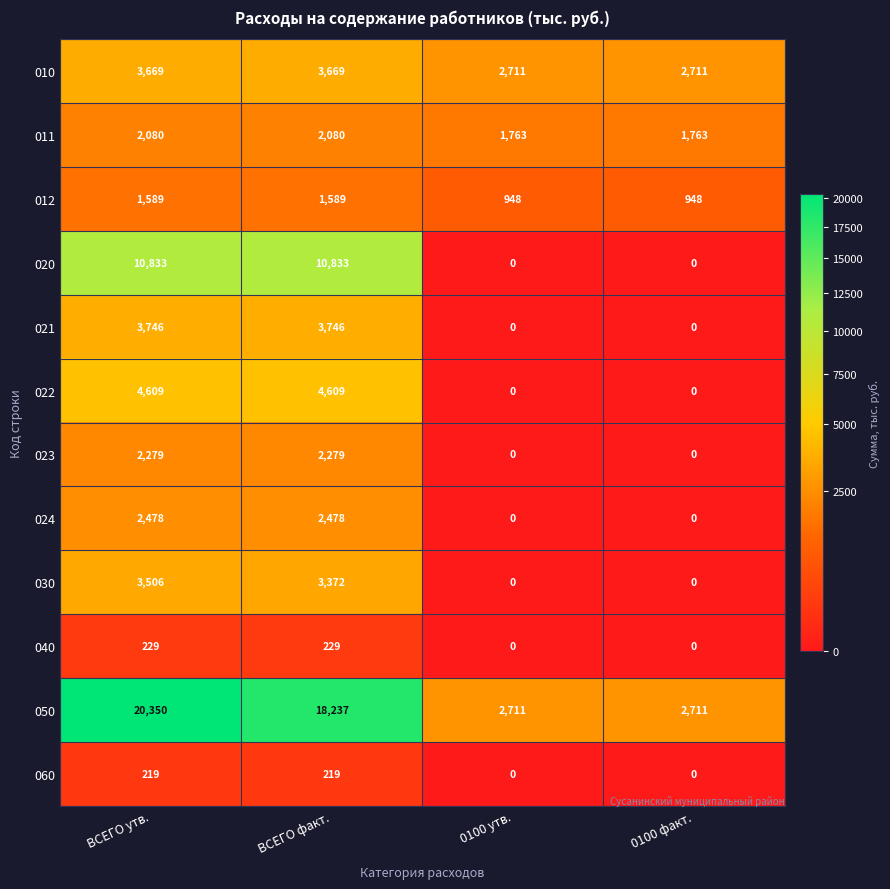

How many series are shown in this chart?

12